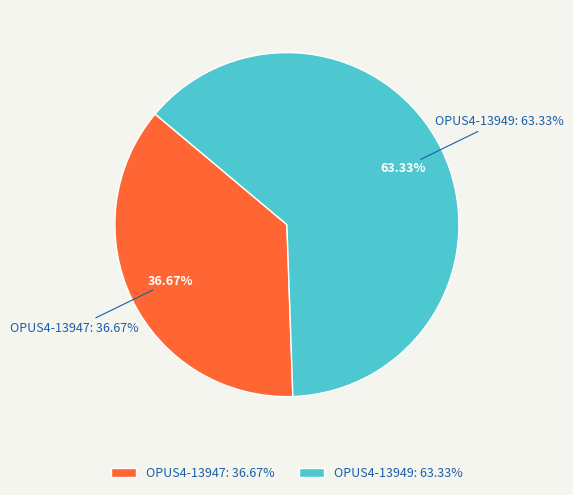

Is OPUS4-13949 the majority of the pie?

Yes